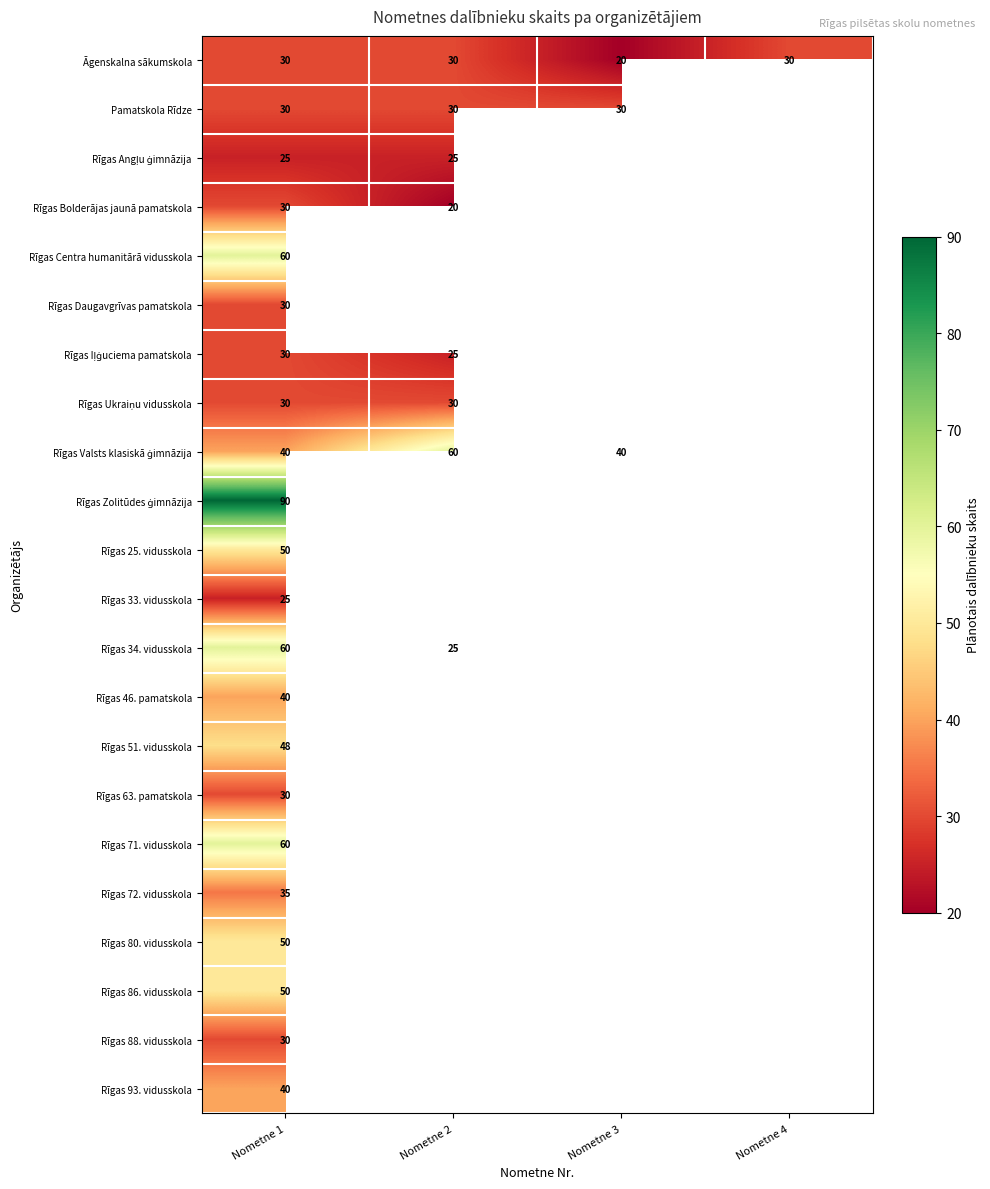

Is it true that Rīgas 71. vidusskola equals 39 at Nometne 1?

False